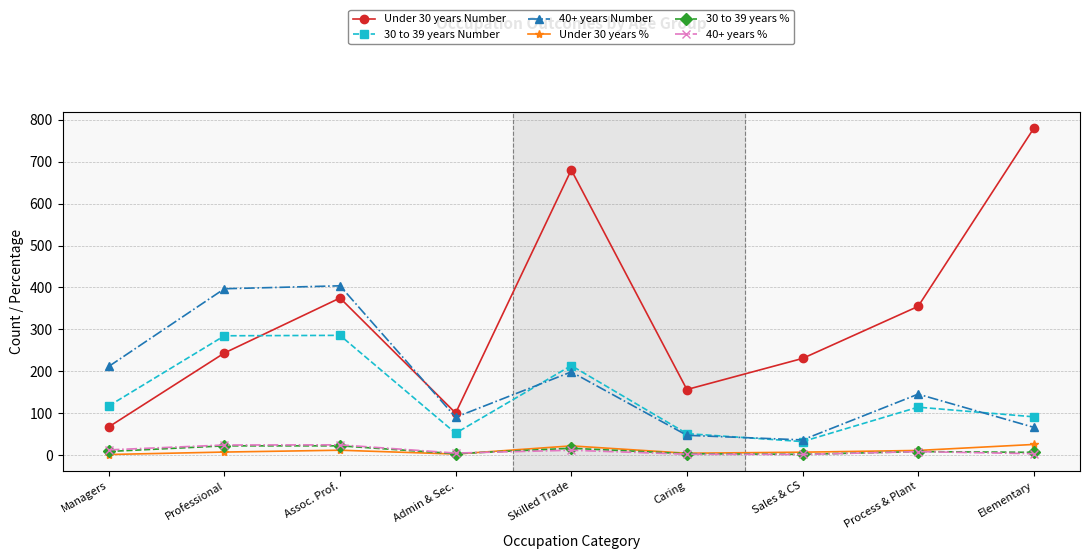

What are all the series names shown in the legend?

Under 30 years Number, 30 to 39 years Number, 40+ years Number, Under 30 years %, 30 to 39 years %, 40+ years %